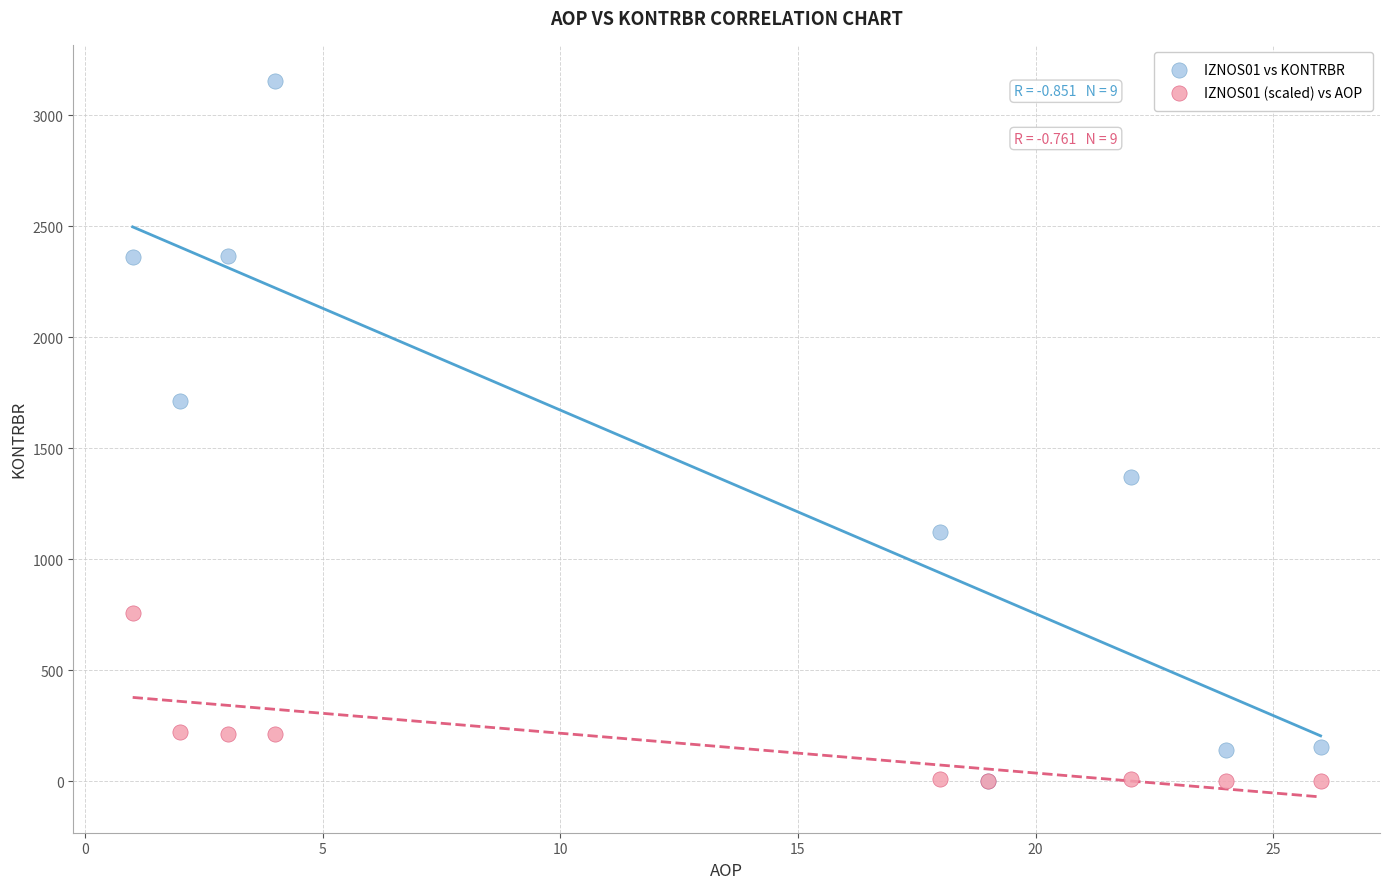

Which series has the largest Y range (max minus min)?

IZNOS01 vs KONTRBR